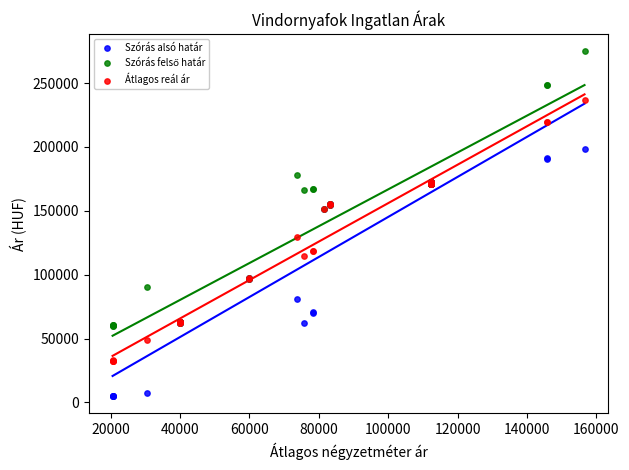

What is the X range (max minus min) for the scatter plot?

136082